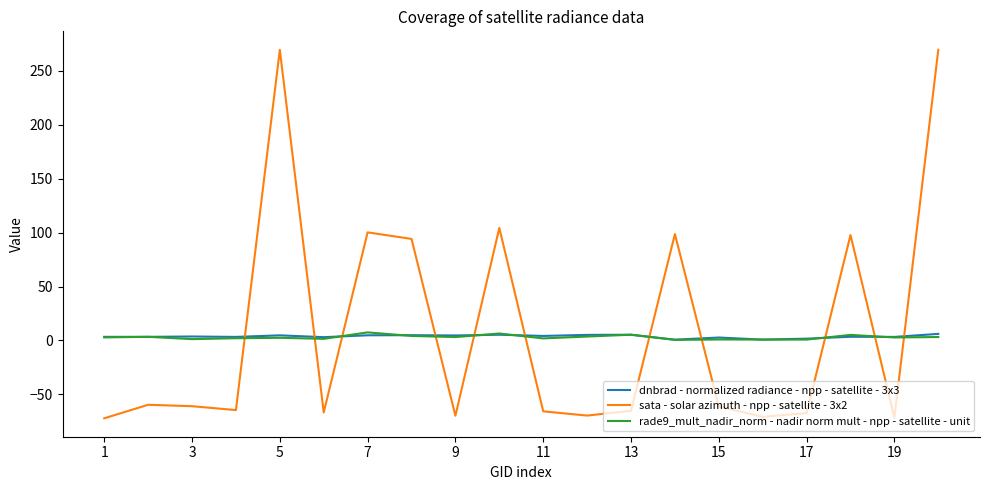

Which series has the largest range (max minus min)?

sata - solar azimuth - npp - satellite - 3x2